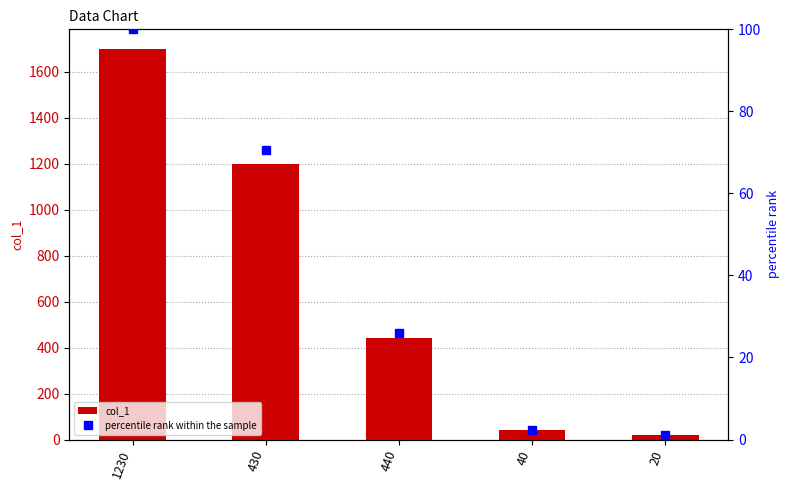

Are the bars grouped side by side (vs. stacked)?

Yes